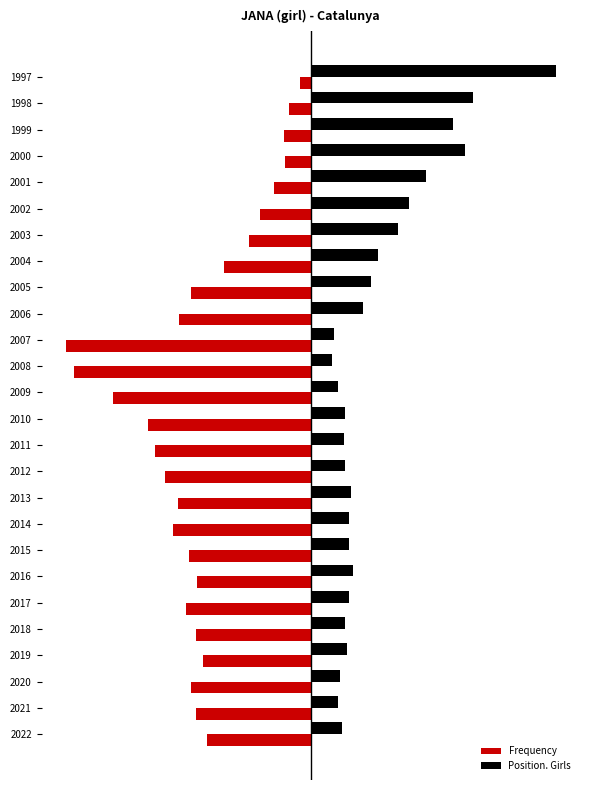

What is the maximum value shown in the chart?

1.0